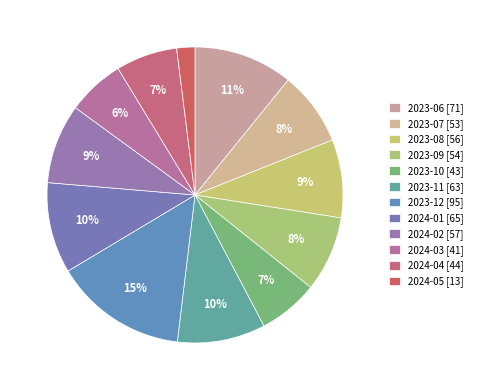

What portion of the pie excludes 2024-01?

90.1%